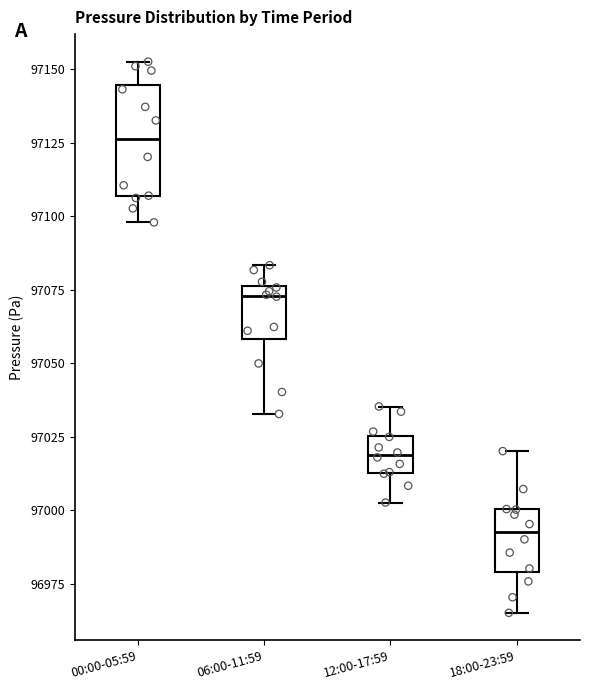

Comparing the boxes themselves (not the whiskers), which one is the tallest?

00:00-05:59